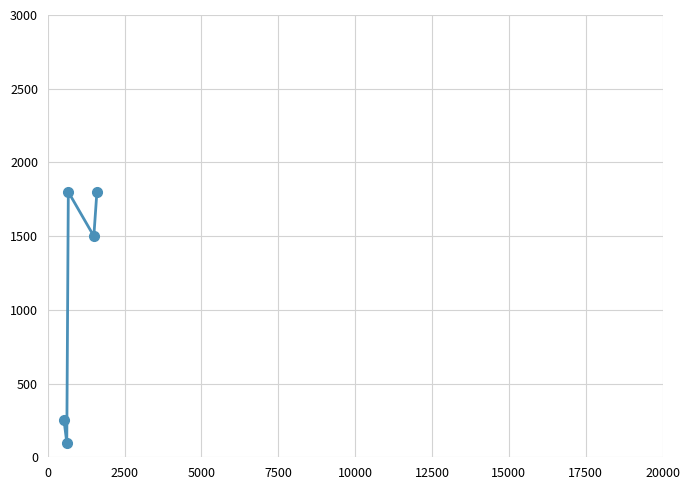

What is the minimum value shown in the chart?

100